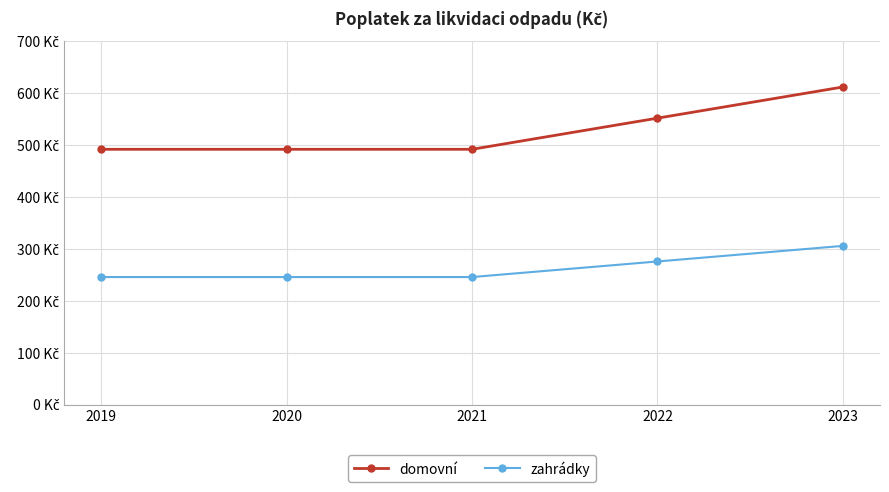

True or false: zahrádky and domovní intersect in this chart.

False